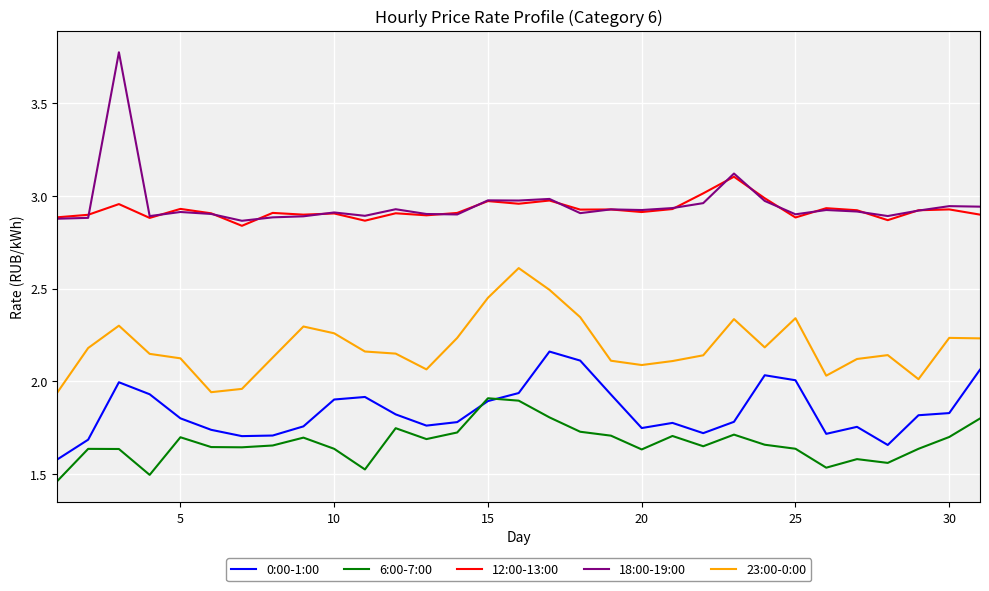

True or false: 12:00-13:00 and 6:00-7:00 cross at least once.

False